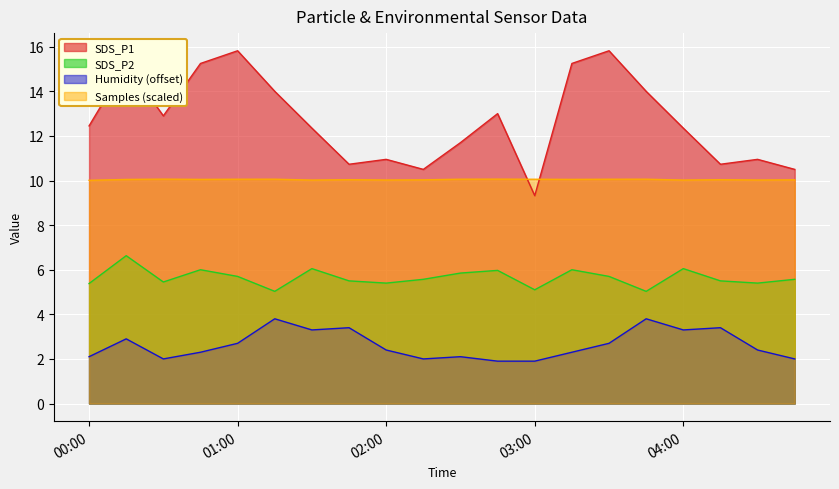

At which category is the sum across all series the highest?

2021/03/01 00:15